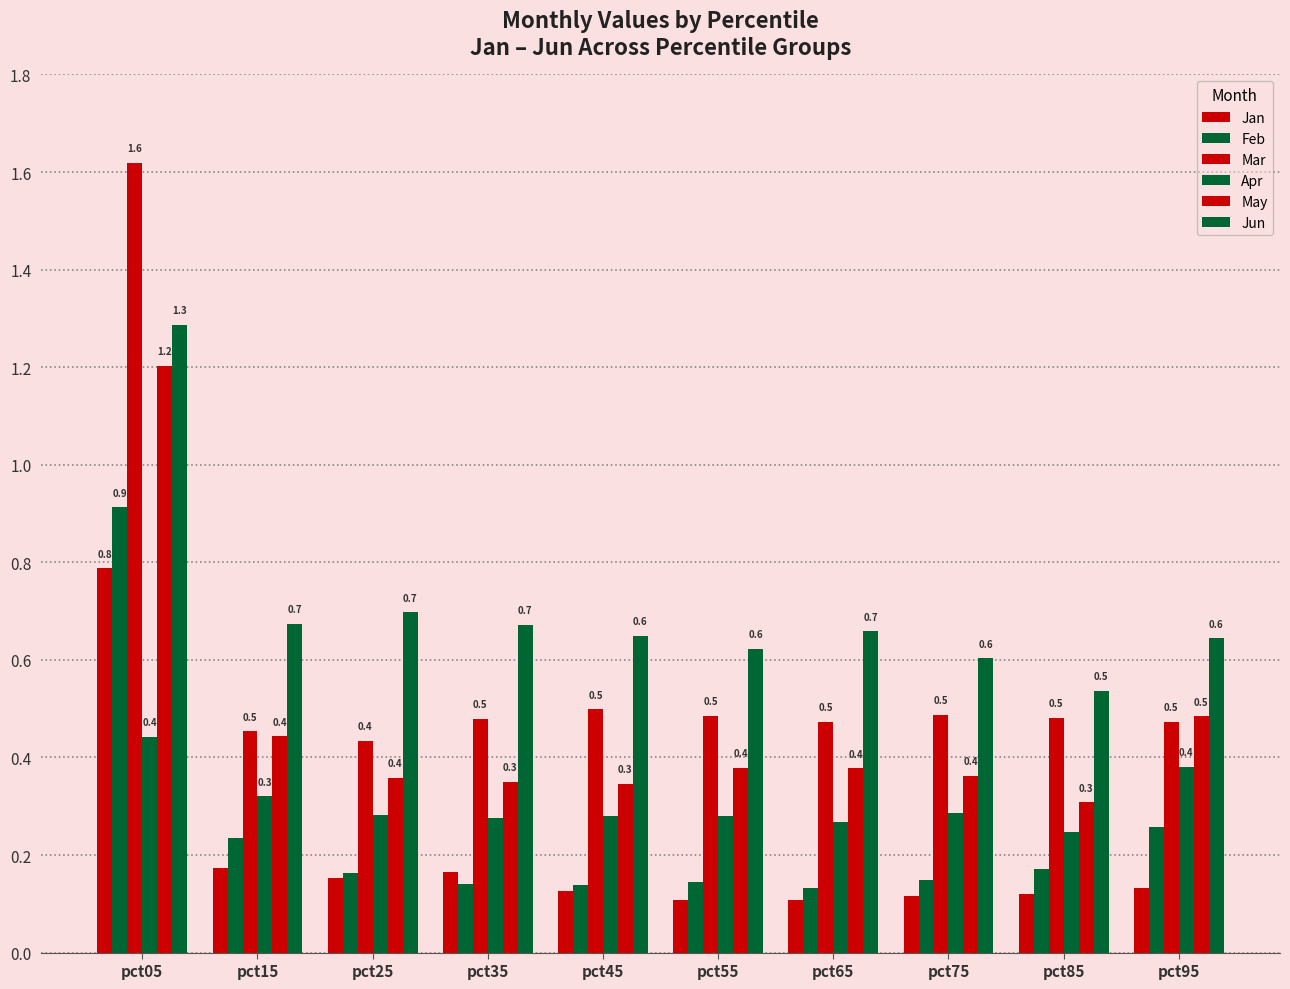

Which category has the lowest value across all series?

pct55